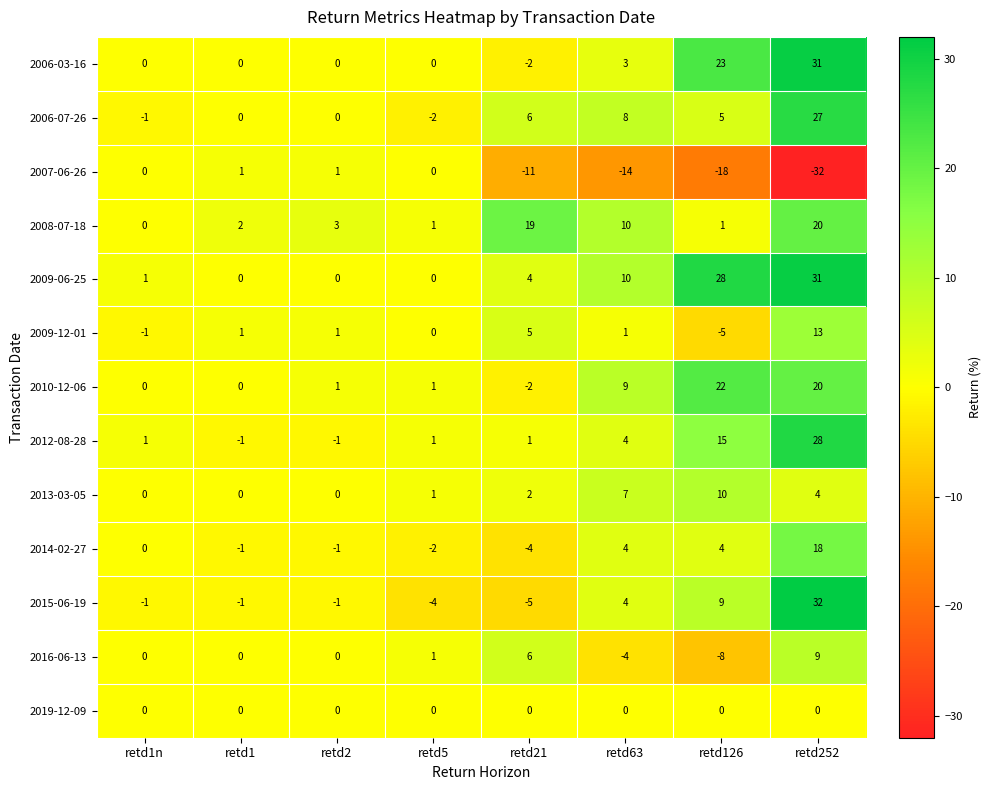

Which category has the lowest value in the 2014-02-27 series?

retd21